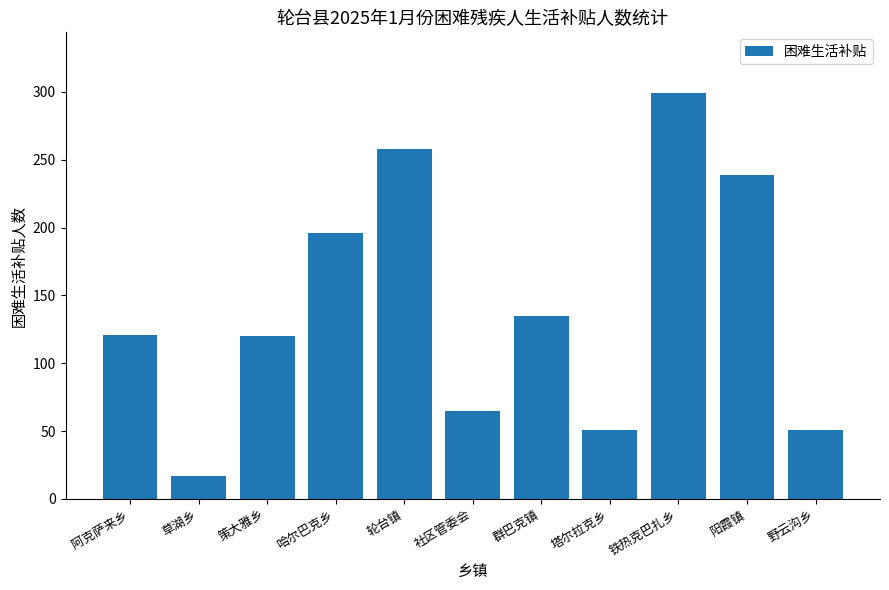

What is the difference between the values at 阿克萨来乡 and 铁热克巴扎乡?

178